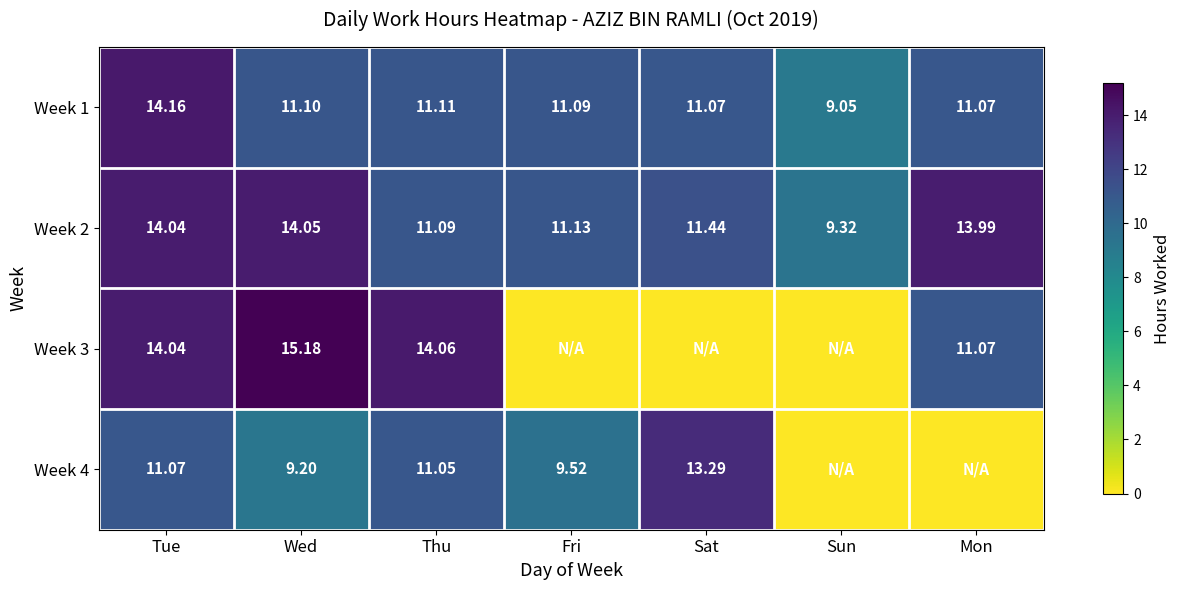

At which label does Week 1 first exceed 11?

Tue